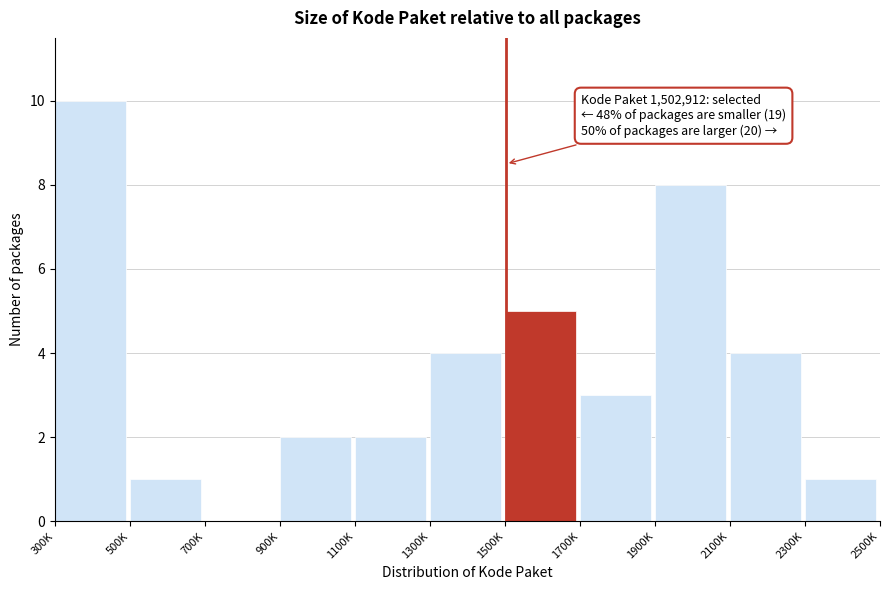

Reading left to right, list all the values displayed in this chart.

300K=10	500K=1	700K=0	900K=2	1100K=2	1300K=4	1500K=5	1700K=3	1900K=8	2100K=4	2300K=1